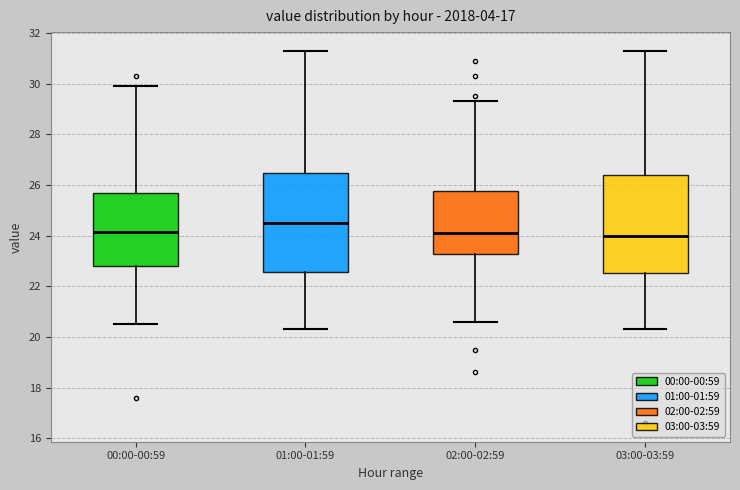

Which box's median line is the highest?

01:00-01:59